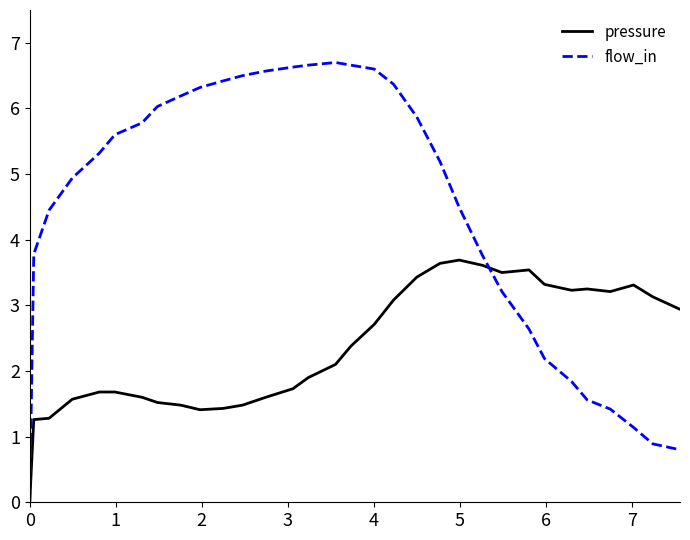

Rank the series by their maximum value, from highest to lowest.

flow_in, pressure